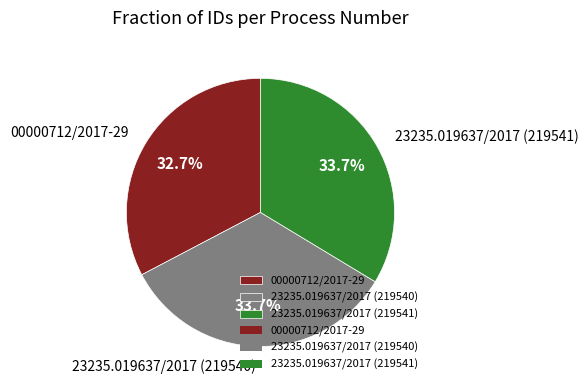

Which slice is the smallest?

00000712/2017-29